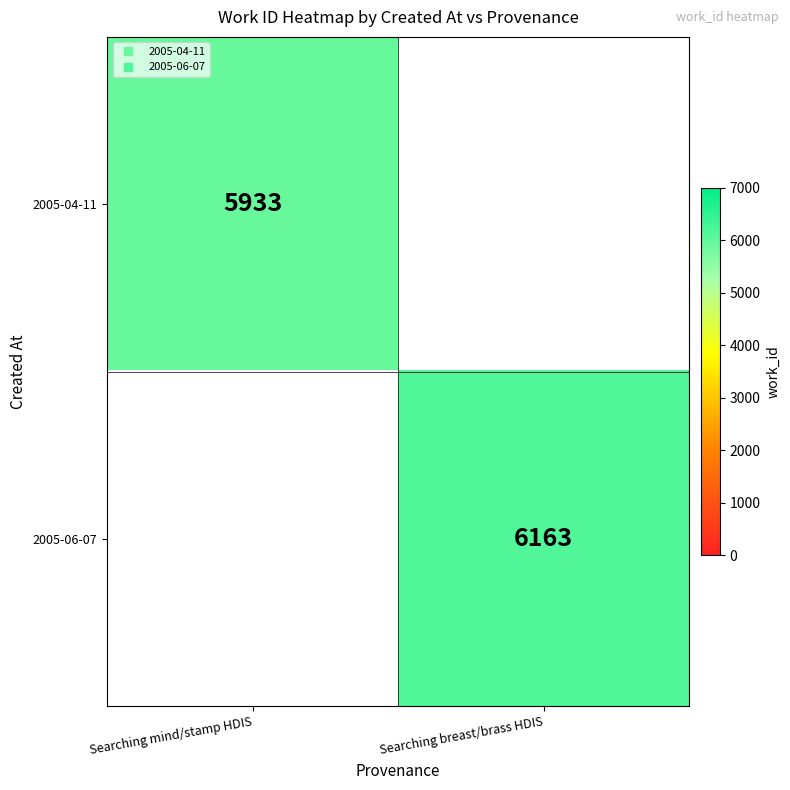

How many positive values does the 2005-06-07 series have?

1